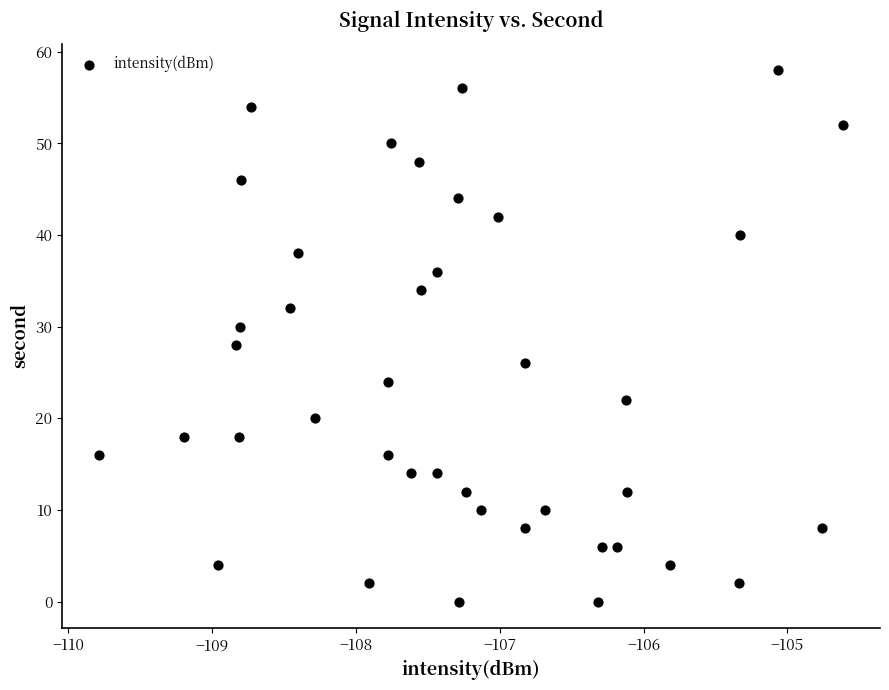

What is the range of Y values (max minus min)?

58